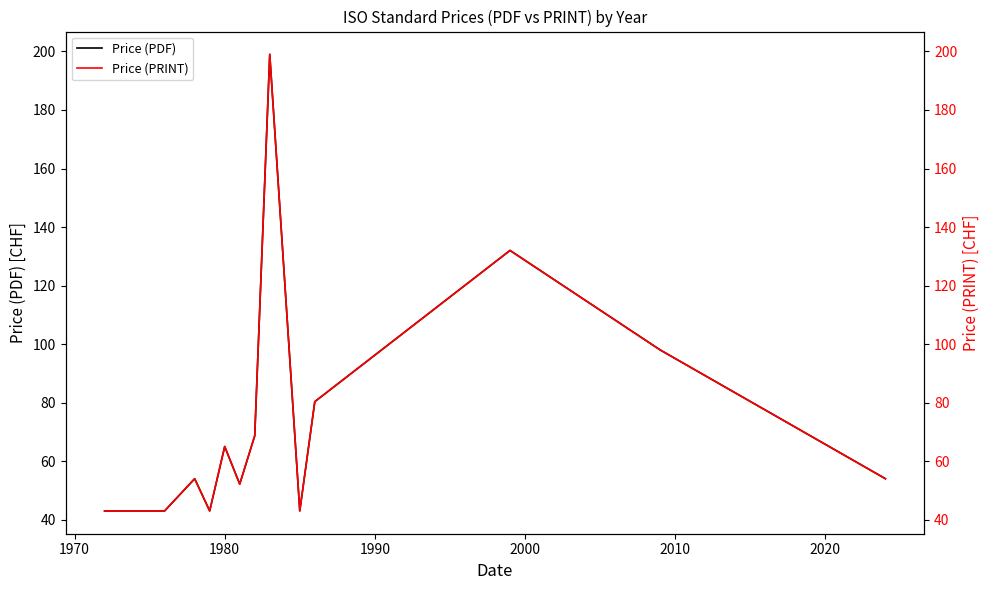

List the series in order of their peak value, highest first.

Price (PDF), Price (PRINT)